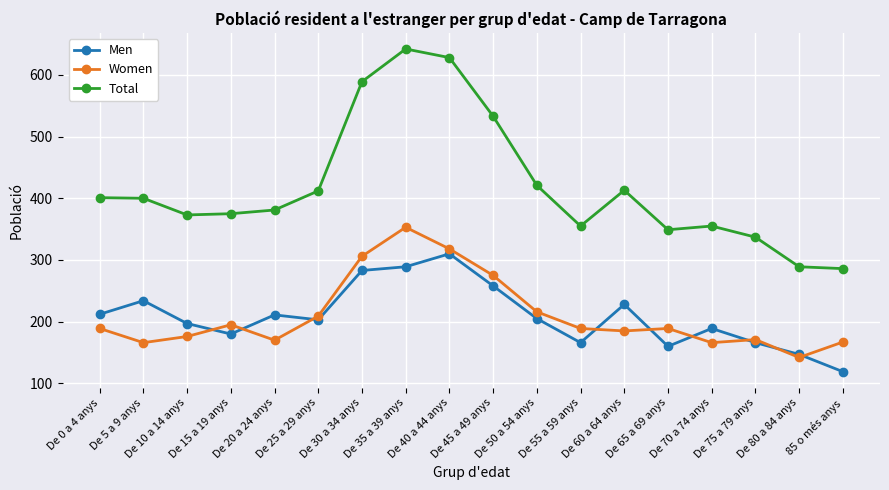

What is the label of the 6th point from the right?

De 60 a 64 anys